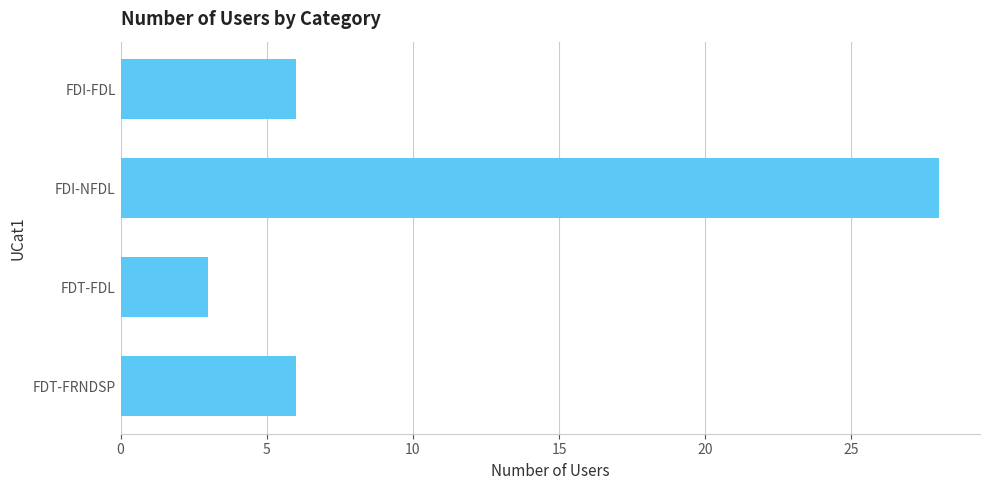

Which category has the lowest value across all series?

FDT-FDL